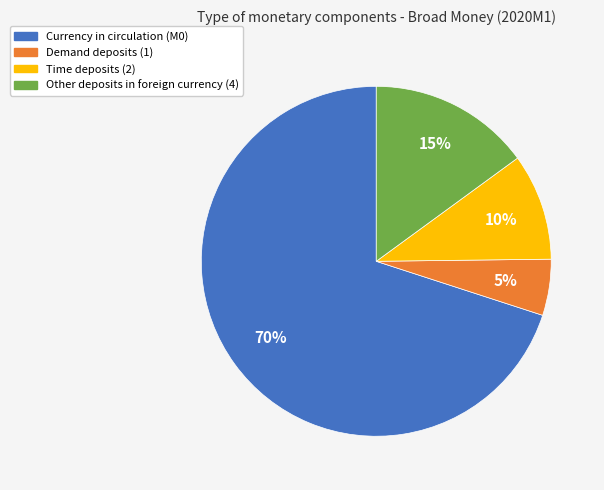

The Demand deposits (1) slice represents 11% of the pie. True or false?

False